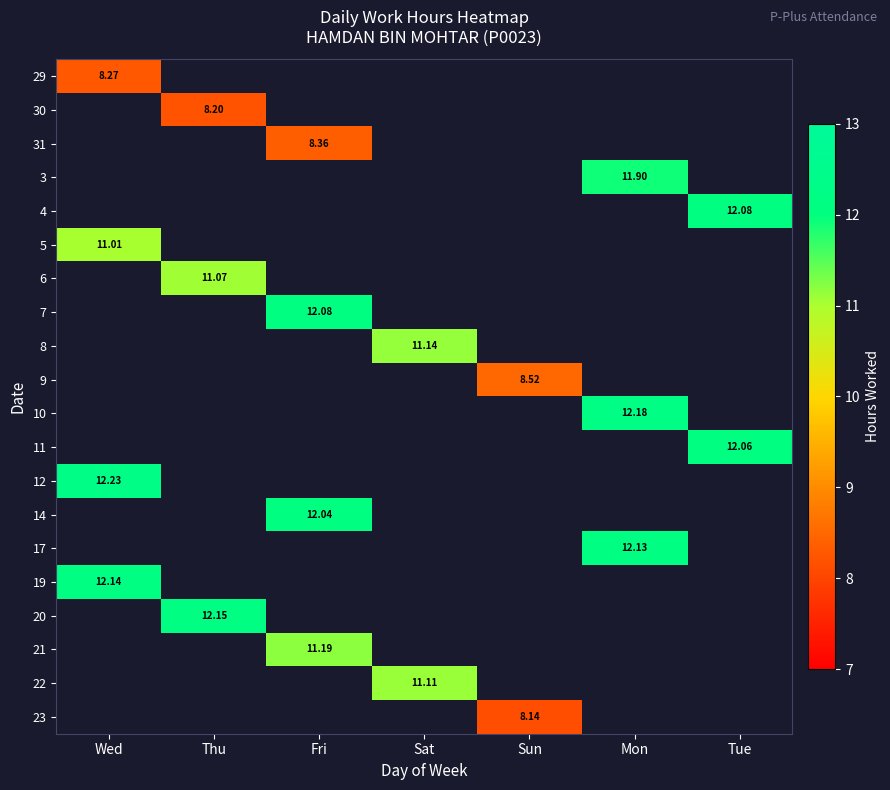

Count the number of data series in this chart.

20